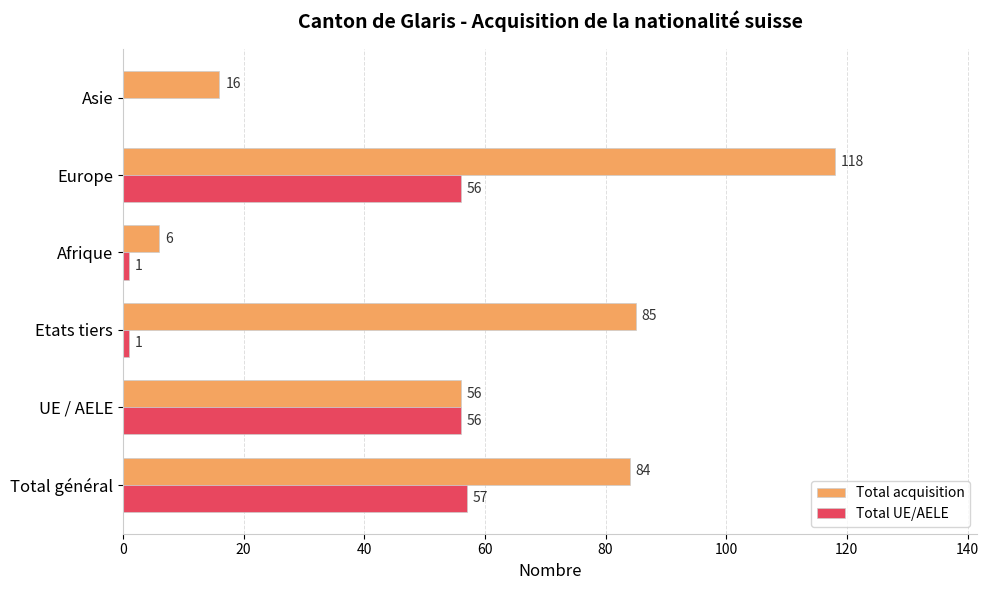

The value of Total acquisition at Afrique is 6. True or false?

True